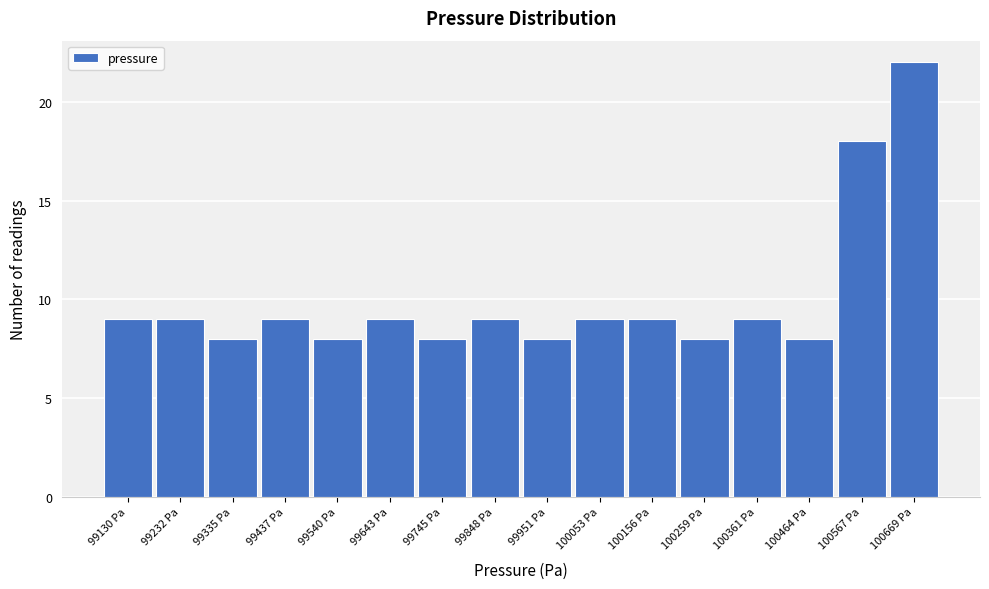

Reading right to left, extract all data points from this chart.

22	18	8	9	8	9	9	8	9	8	9	8	9	8	9	9